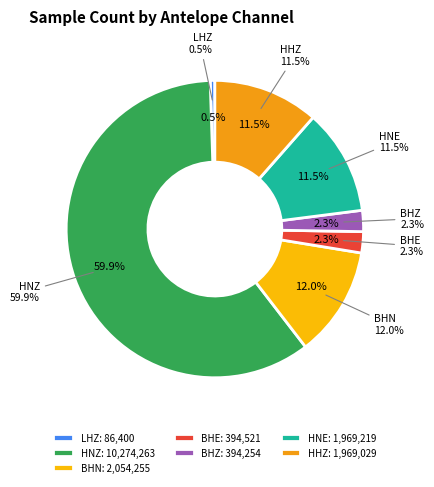

True or false: HNE accounts for 11% of the total.

True